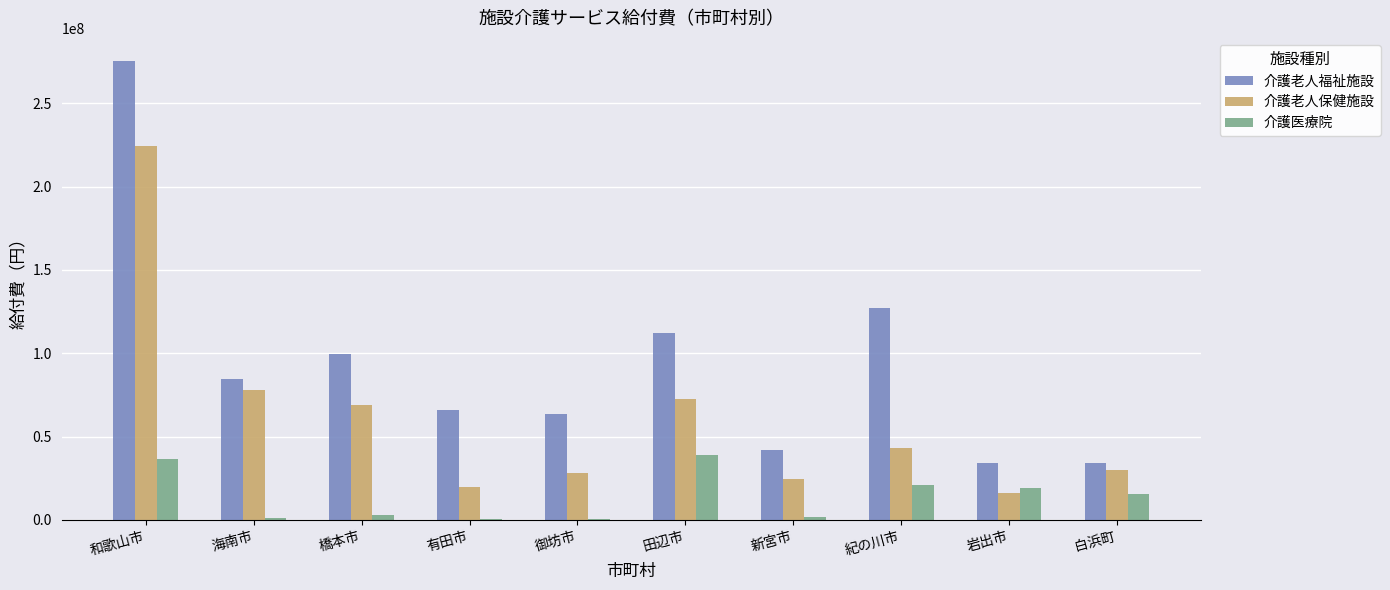

What is the difference between the 介護老人保健施設 values at 岩出市 and 御坊市?

11634116